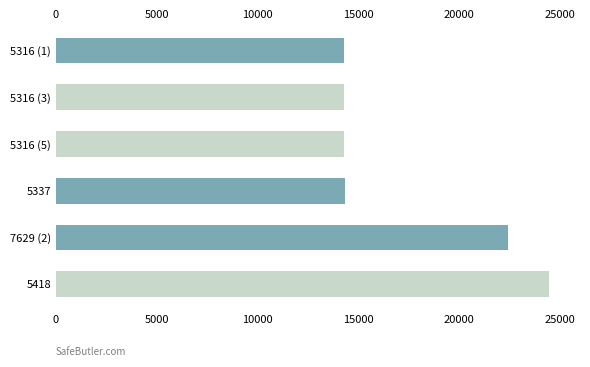

How many bars are there in total?

6